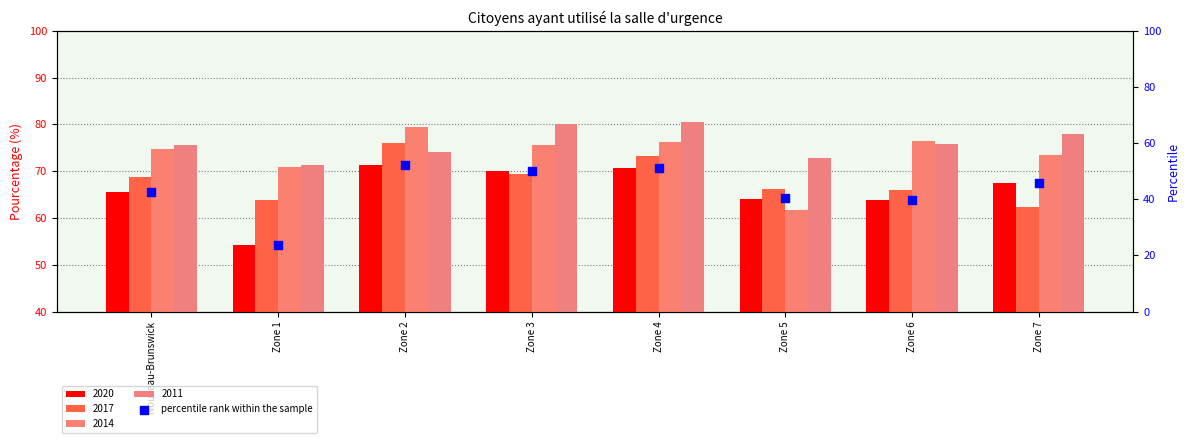

Which has a higher value, Zone 1 or Zone 5?

Zone 5